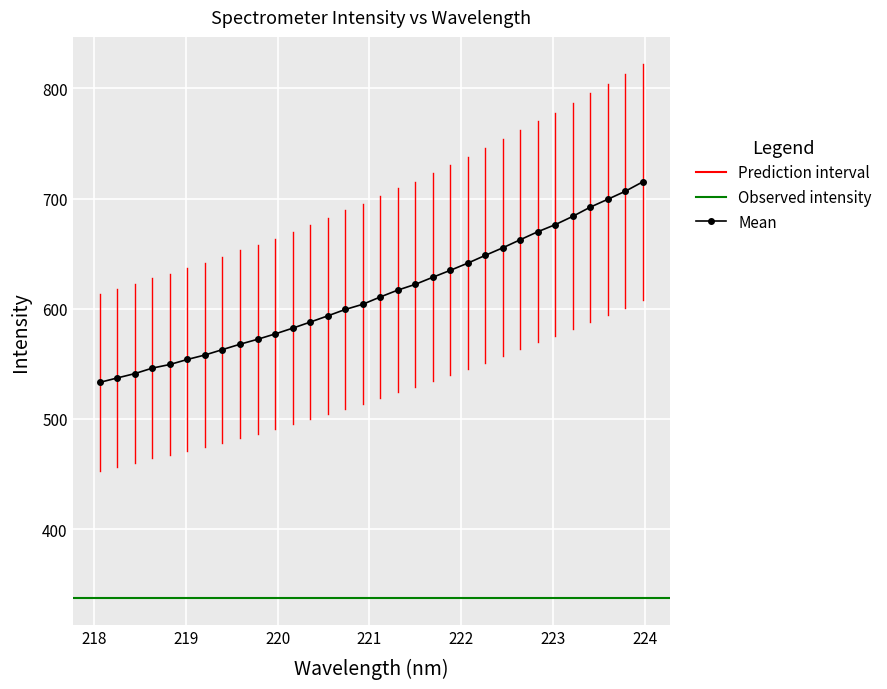

What is the value of the Mean point at the 29th from the left?

692.2